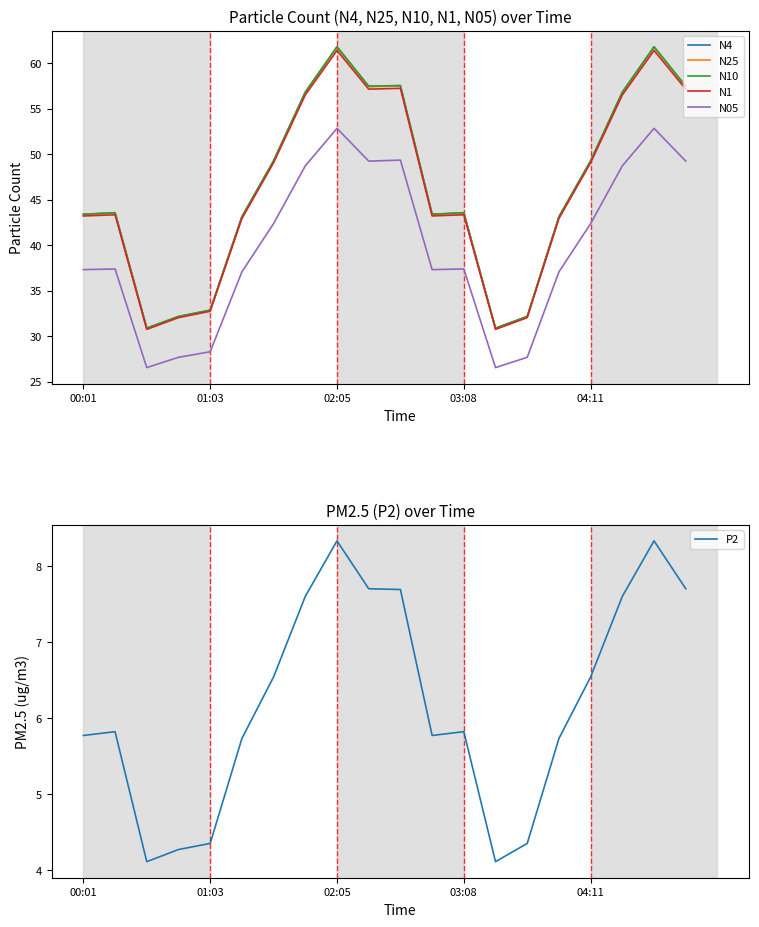

True or false: N1 and N05 intersect in this chart.

False